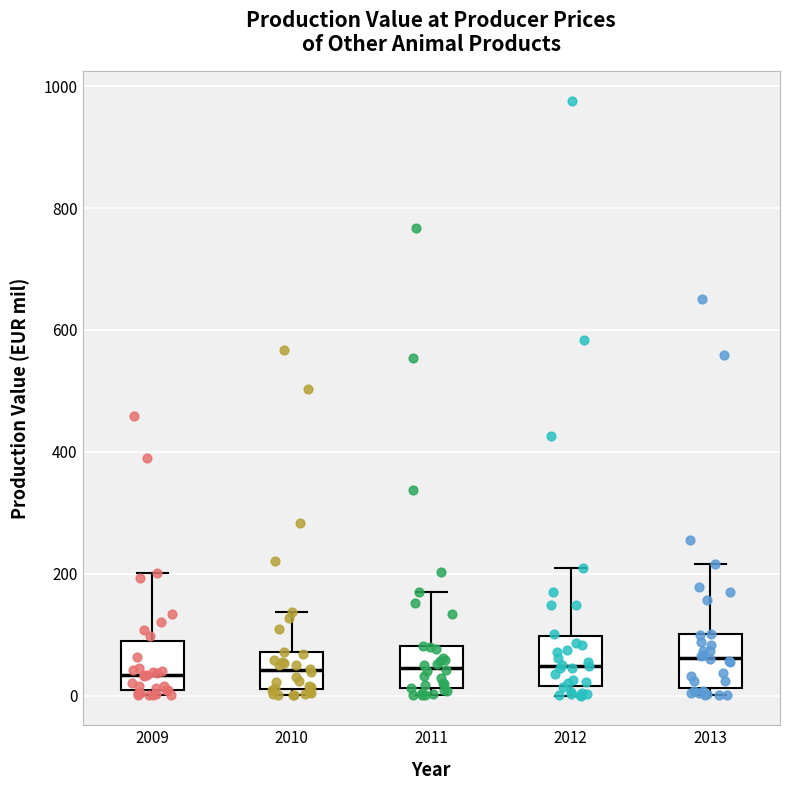

Reading left to right, read every box against the y-axis: the position of its median line, the range the box covers, and the ends of its whiskers. The values are not printed on the chart, so give them approximately, as read against the axis.

2009: median 40, box 0 to 80, whiskers 0 (just below the box's lower edge) to 200
2010: median 40, box 20 to 80, whiskers 0 to 140
2011: median 40, box 20 to 80, whiskers 0 to 180
2012: median 40, box 20 to 100, whiskers 0 to 200
2013: median 60, box 20 to 100, whiskers 0 to 220